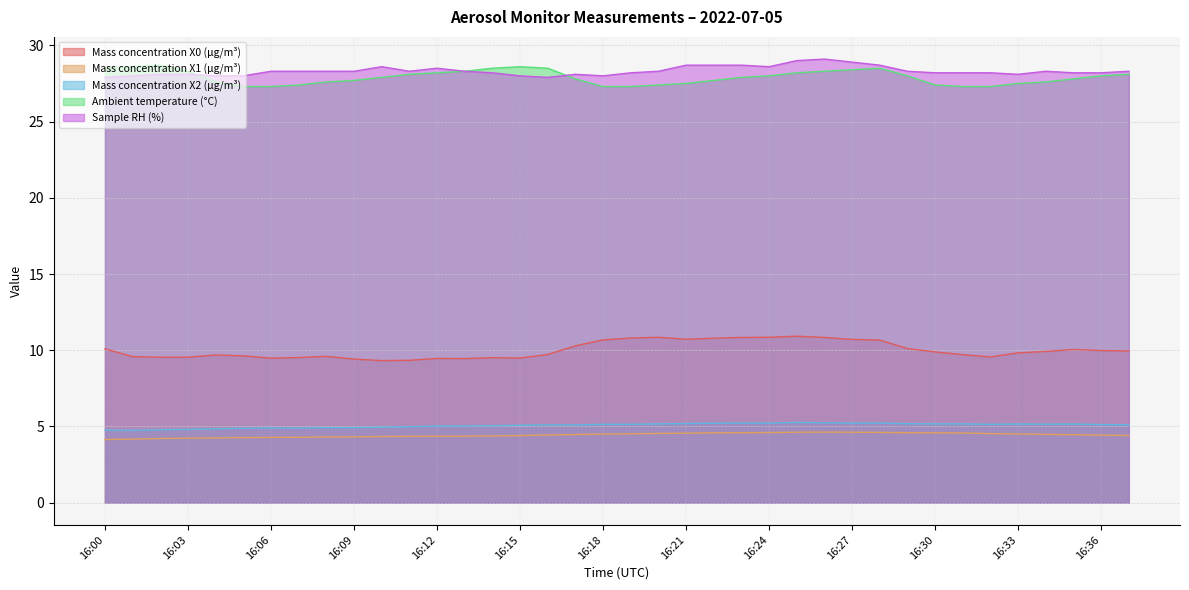

True or false: Mass concentration X0 (μg/m³) and Mass concentration X1 (μg/m³) cross at least once.

False